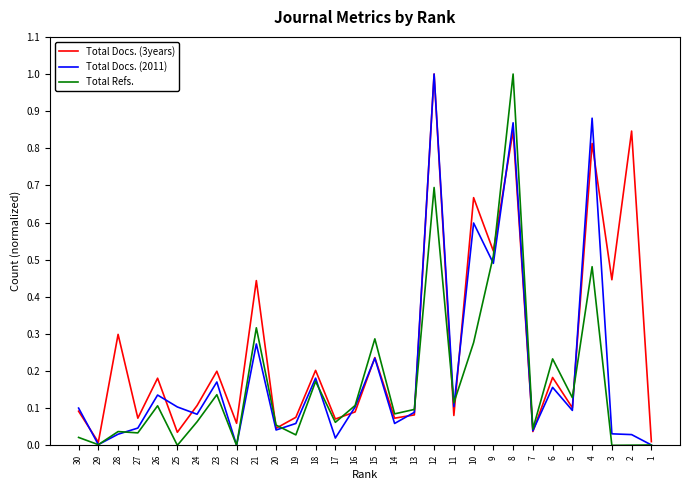

Is the value of Total Docs. (2011) at 27 greater than the value of Total Docs. (3years) at 17?

No